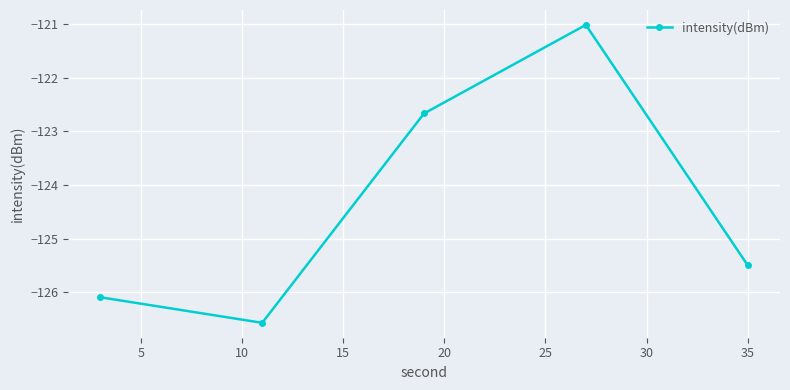

How many points are higher than both their immediate neighbors (excluding endpoints)?

1